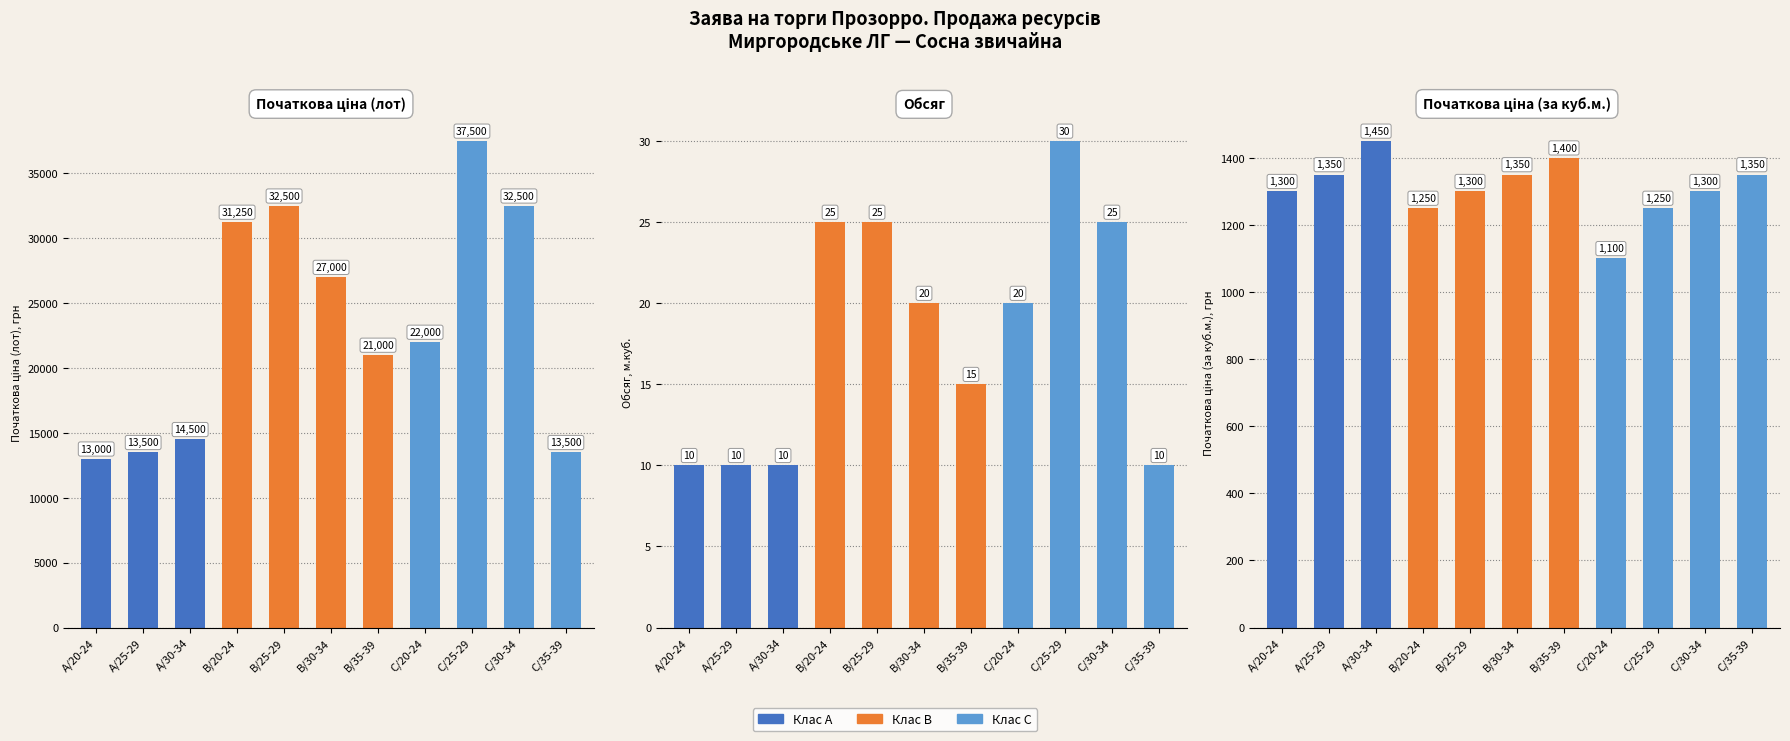

Reading right to left, extract all data points from this chart.

Початкова ціна (лот): 13500	32500	37500	22000	21000	27000	32500	31250	14500	13500	13000
Обсяг: 10	25	30	20	15	20	25	25	10	10	10
Початкова ціна (за куб.м.): 1350	1300	1250	1100	1400	1350	1300	1250	1450	1350	1300